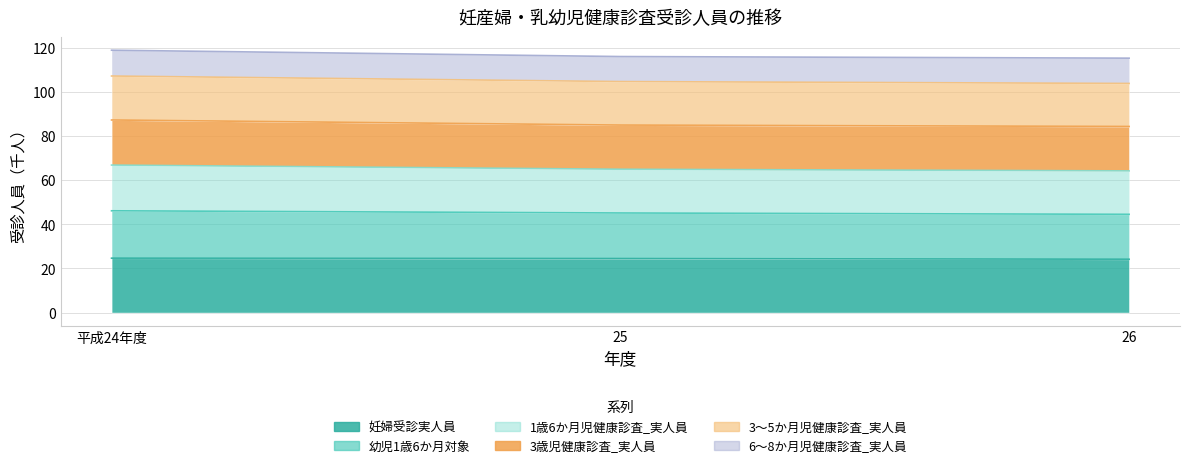

What is the label of the 3rd point from the right?

平成24年度